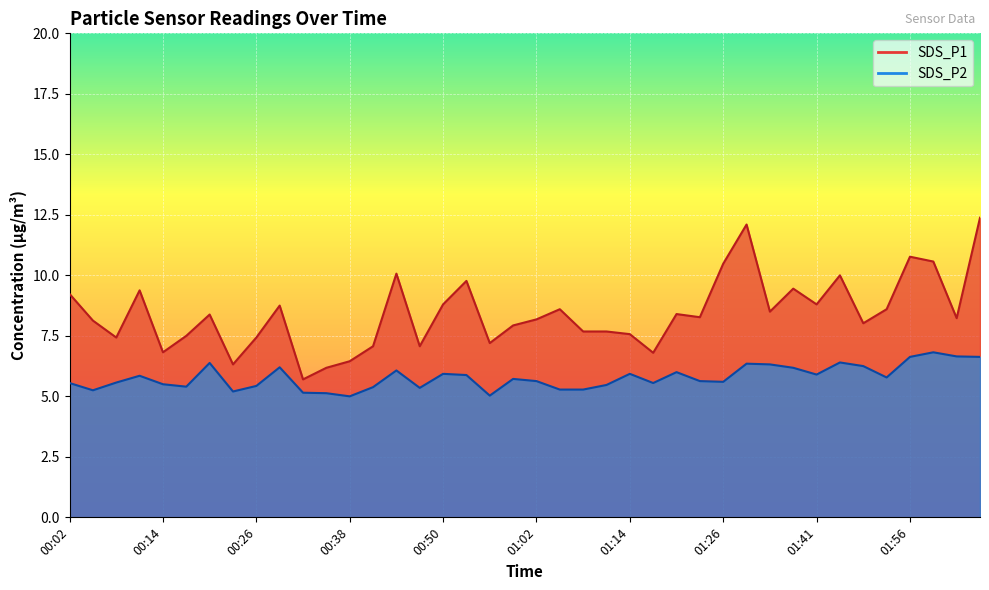

What is the average value of the SDS_P2 series?

5.8